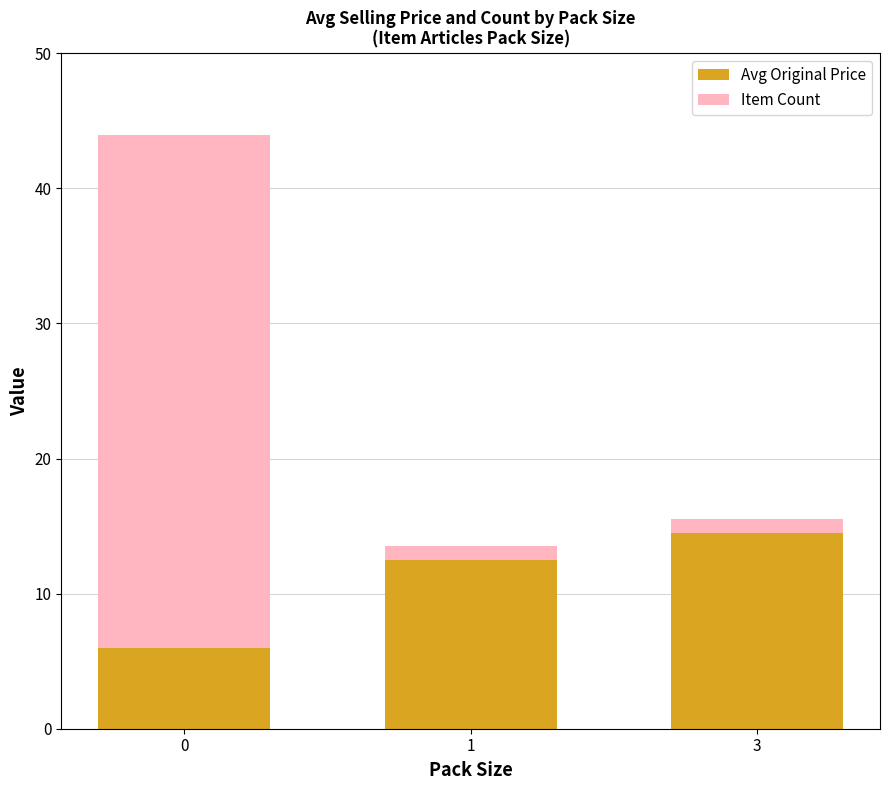

List the labels in order of Avg Original Price value, largest first.

3, 1, 0